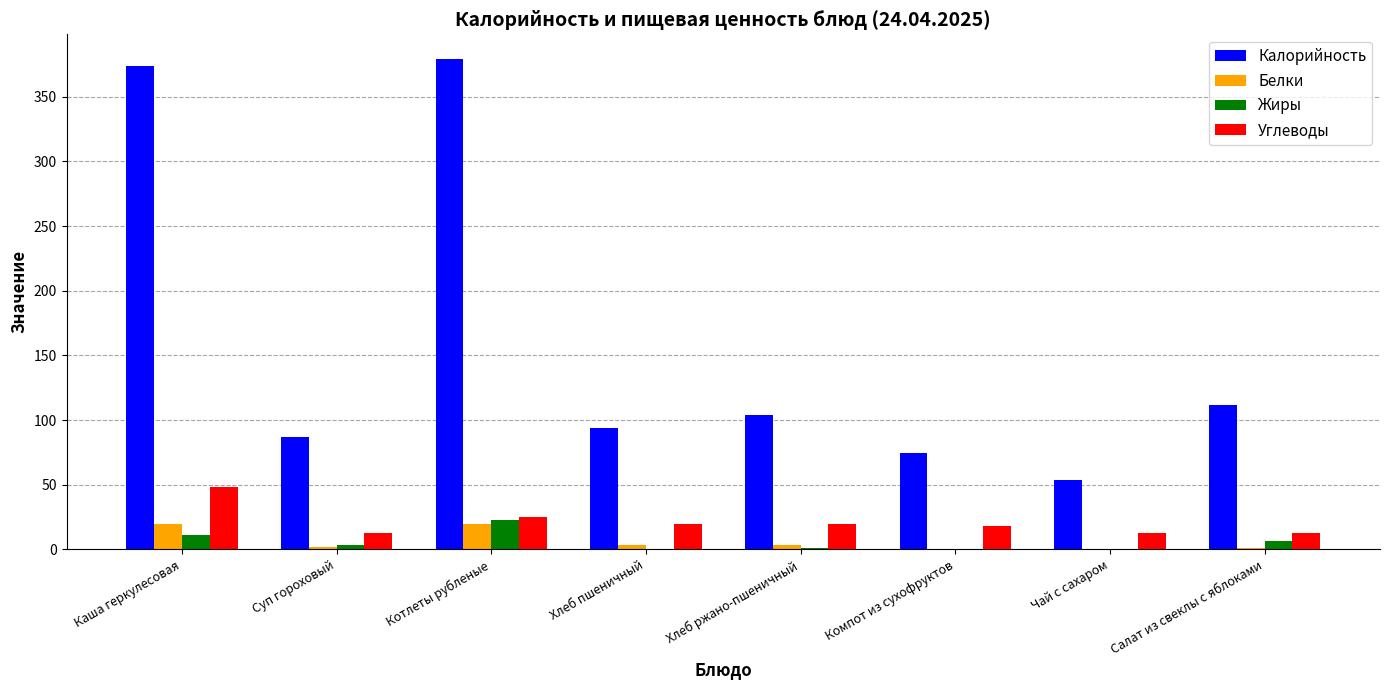

Which series has the largest total across all categories?

Калорийность